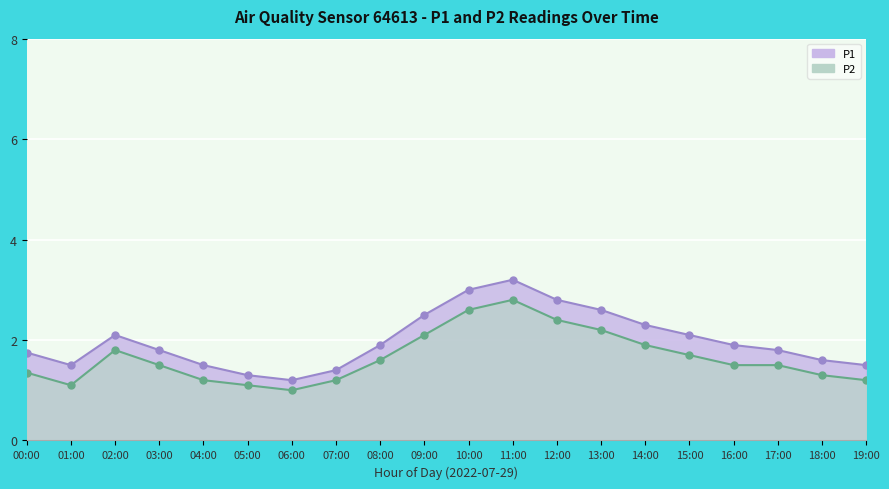

Is it true that P1 equals 2.1 at 03:00?

False